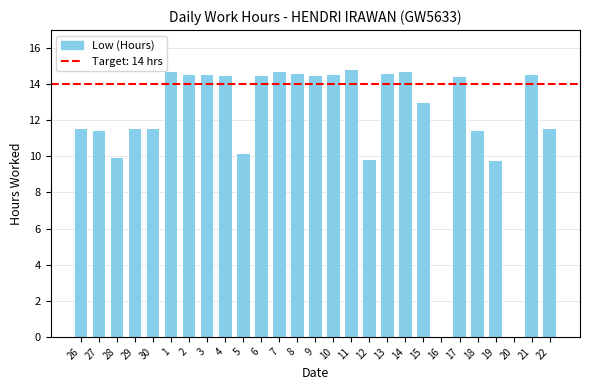

What is the greatest value displayed?

14.8